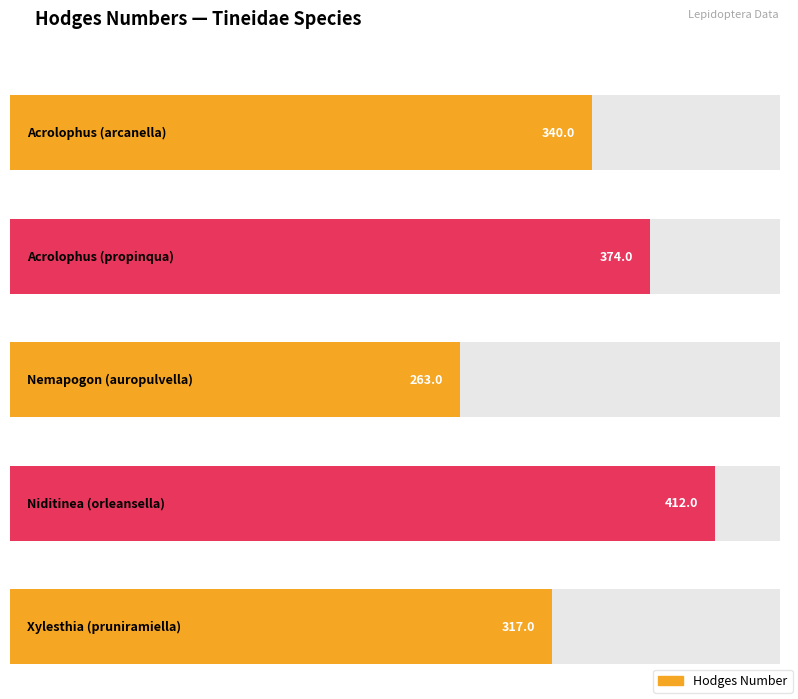

At which category does the chart reach its minimum across all series?

Nemapogon